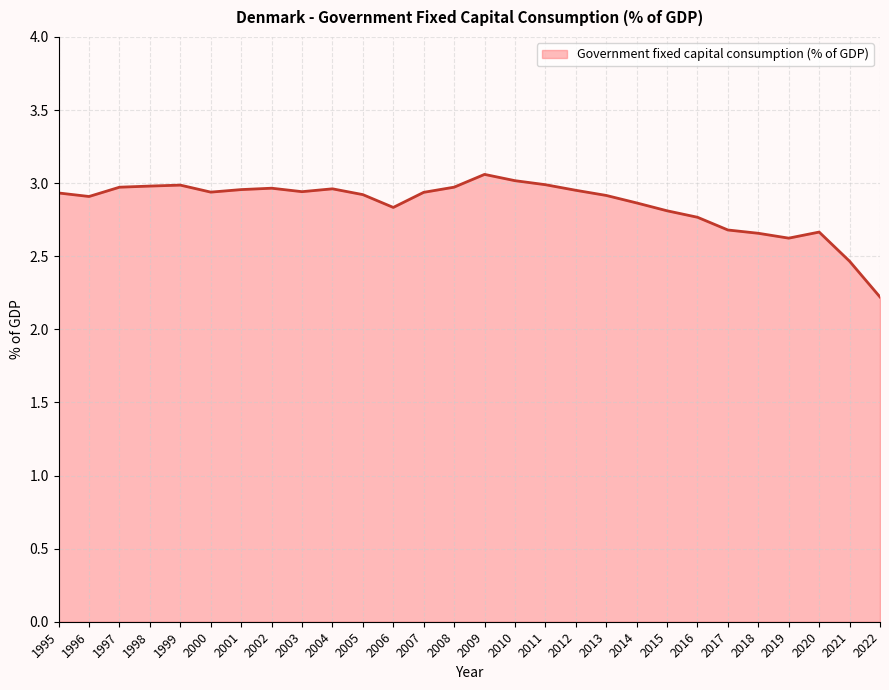

Approximately how many times larger is the value at 2014 compared to 2002?

1.0